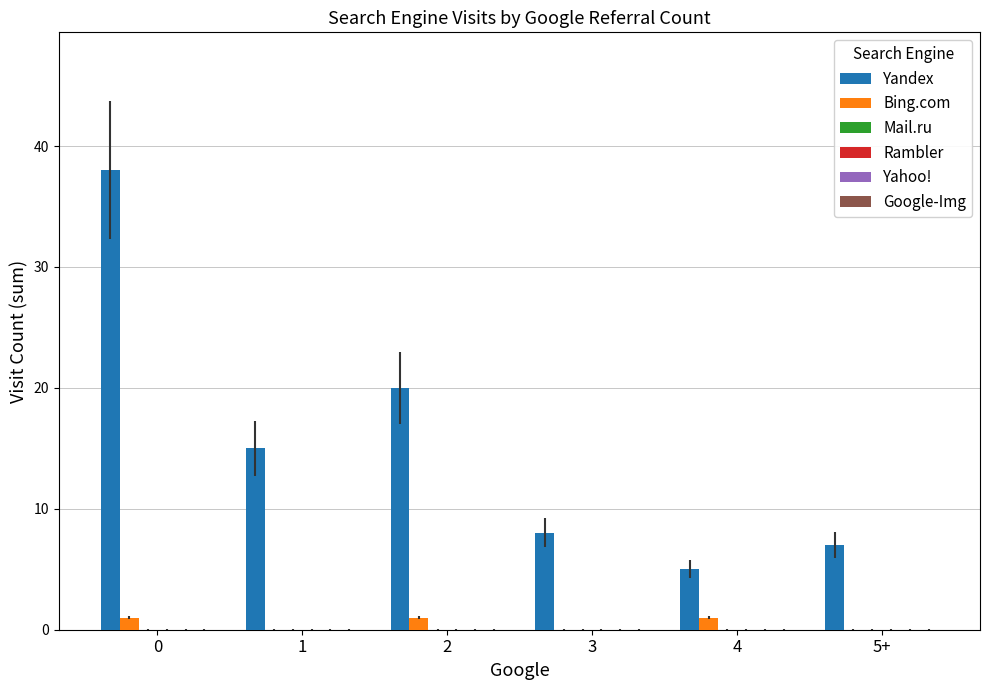

Which series has the largest total across all categories?

Yandex